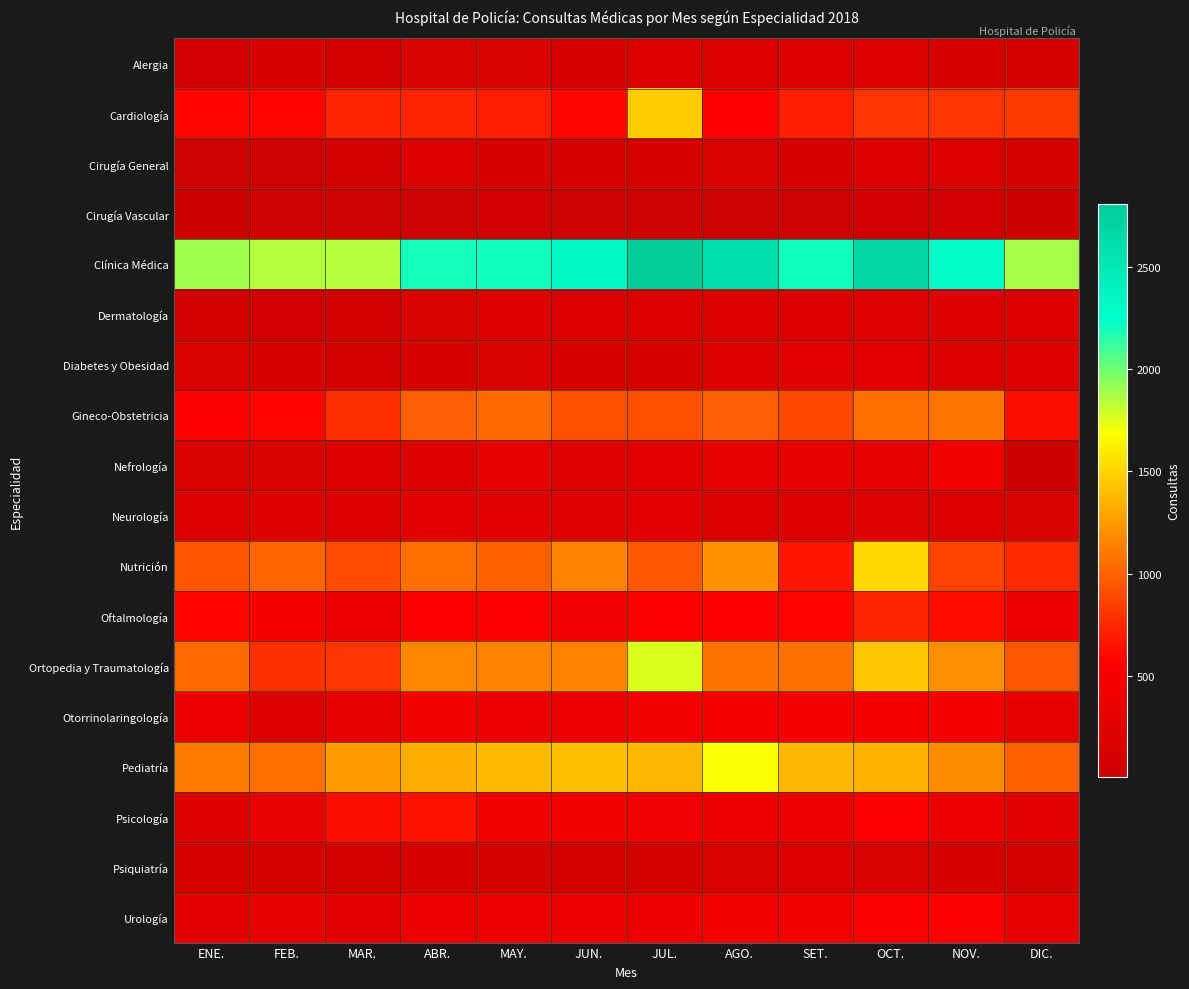

What is the spread (max minus min) of values at FEB.?

1799